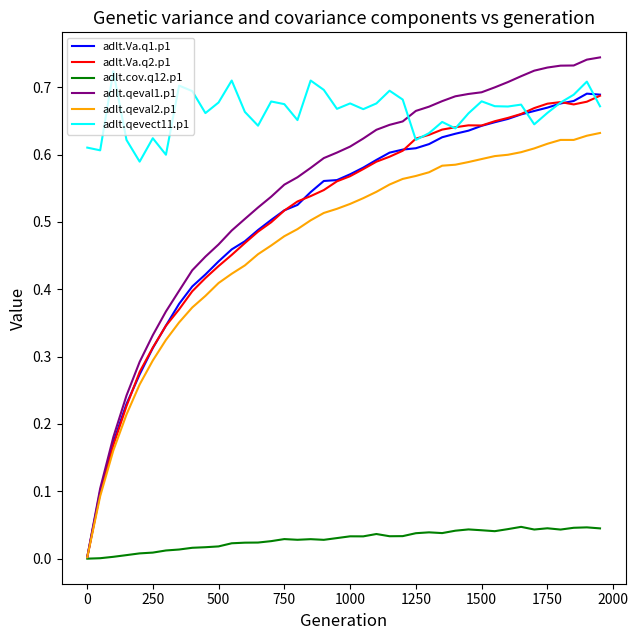

Which series has the widest spread of values?

adlt.qeval1.p1